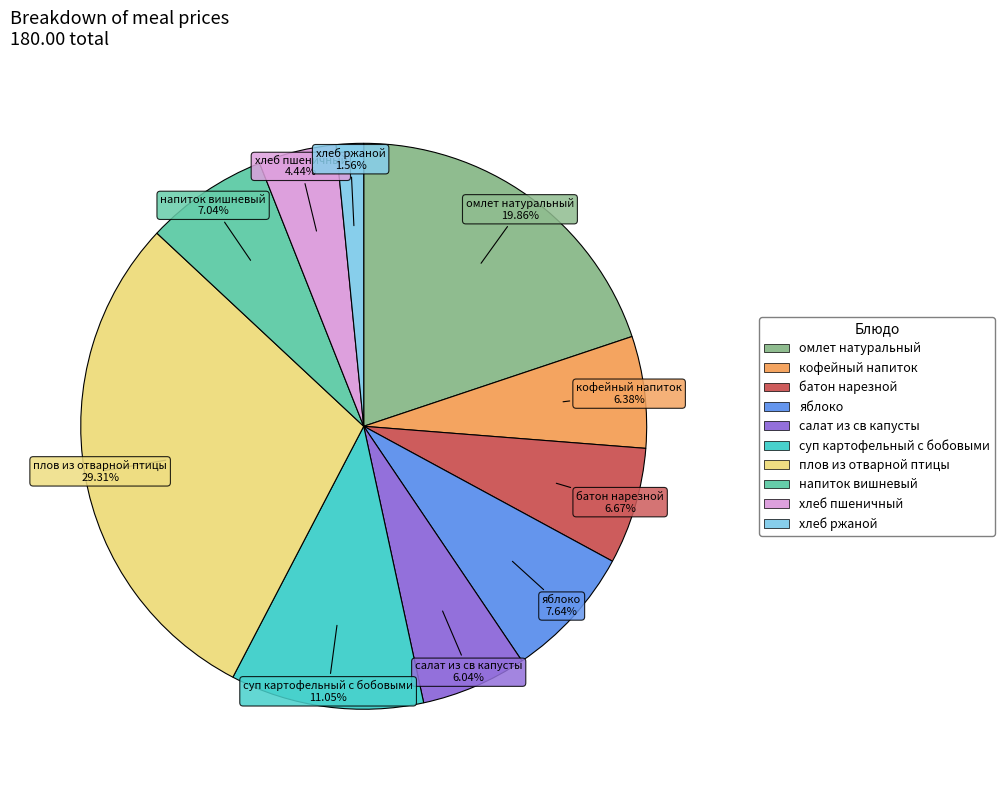

What is the largest slice in the pie chart?

плов из отварной птицы